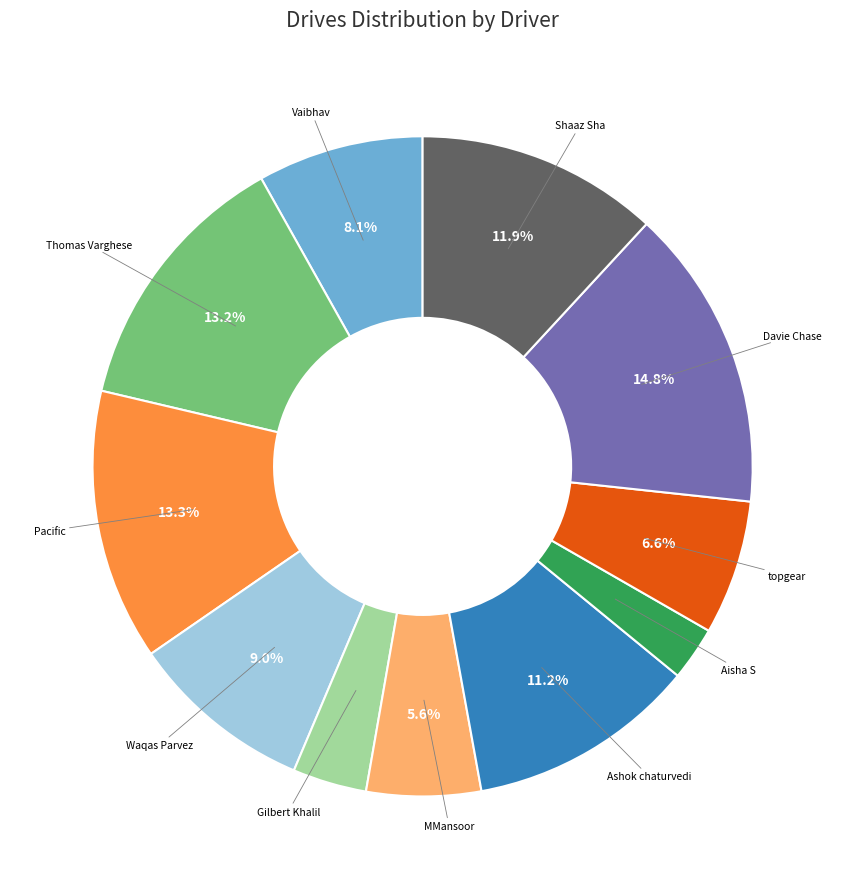

What is the largest slice in the pie chart?

Davie Chase